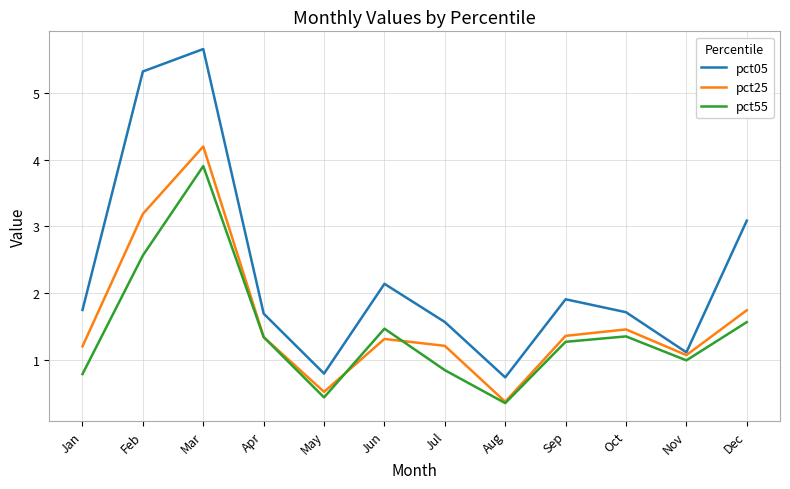

Which series changed the most between Jan and Aug?

pct05